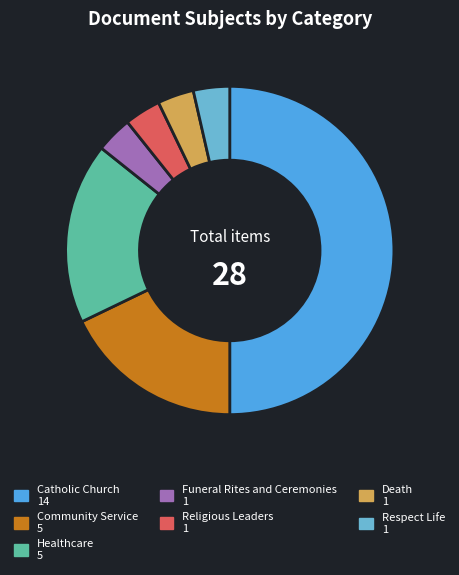

To the nearest percent, what percentage of the pie is Funeral Rites and Ceremonies?

4%